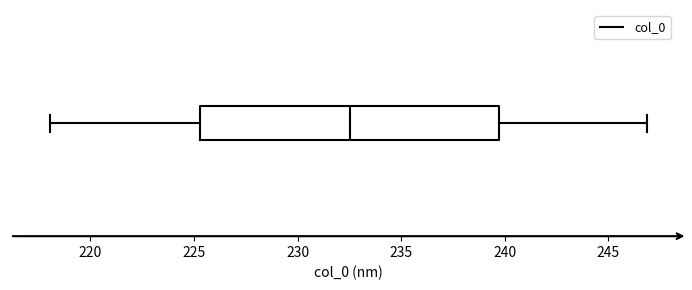

Transcribe this box plot: give where the median line is, the range the box spans, and where the two whiskers end, as read against the x-axis. The values are not printed on the chart, so give them approximately, as read against the axis.

median 232.5, box 225.5 to 239.5, whiskers 218.0 to 247.0